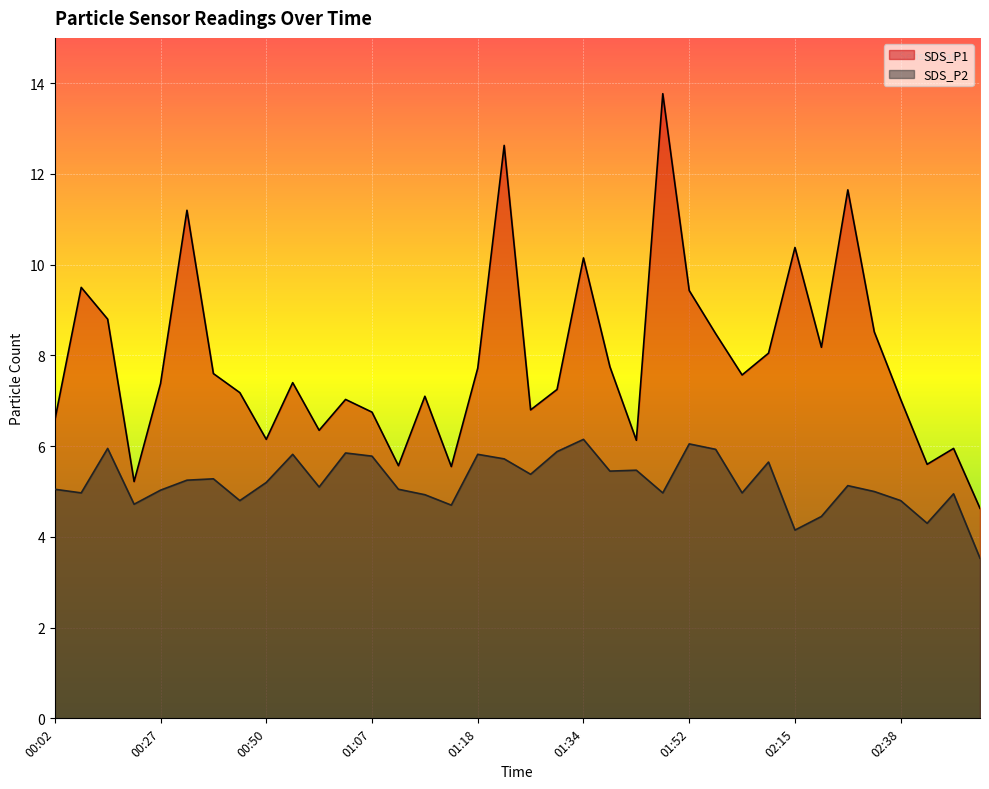

Count the number of data series in this chart.

2